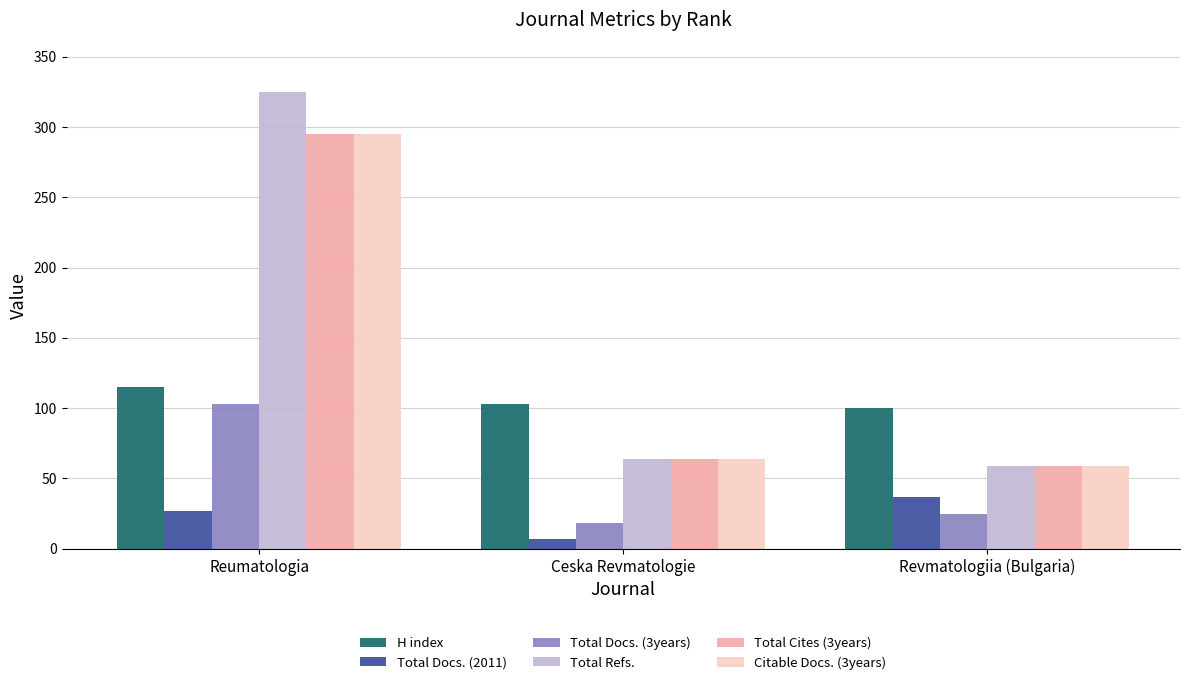

Are the bars grouped side by side (vs. stacked)?

Yes